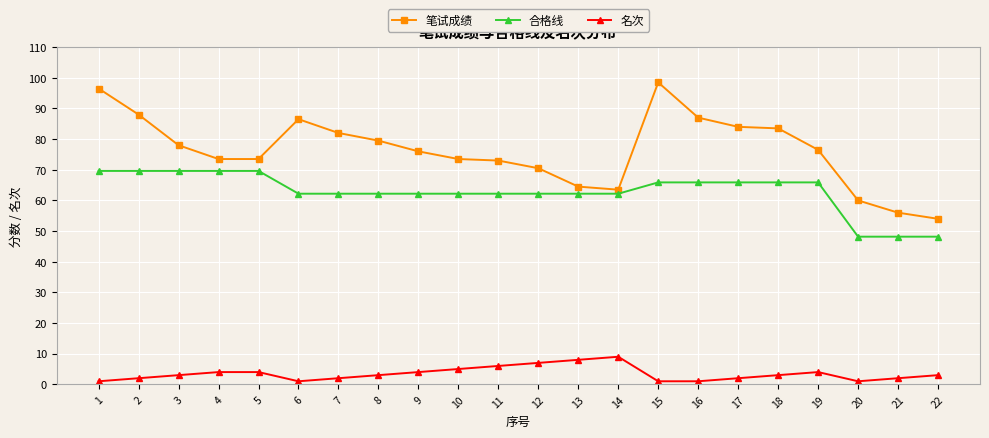

Is it true that 笔试成绩 equals 105.8 at 14?

False